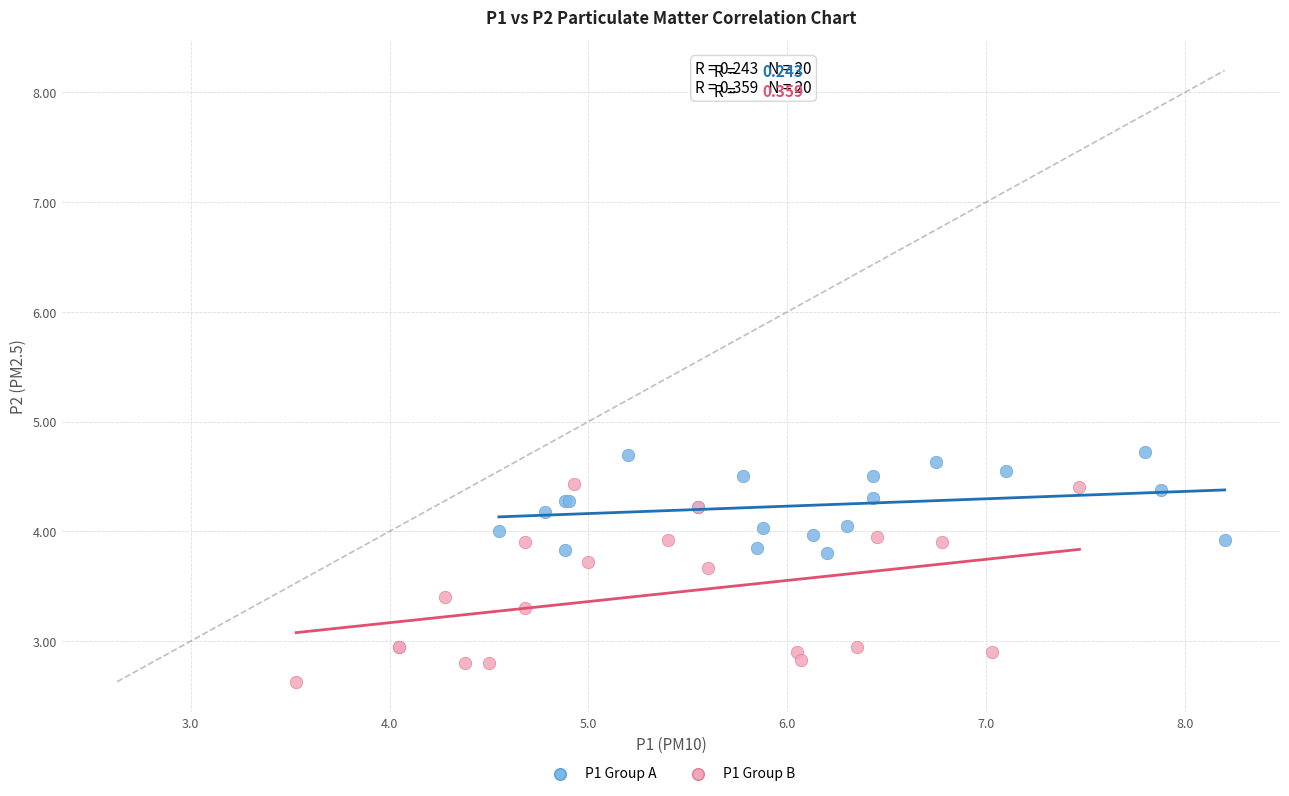

Which series contains the highest Y value?

P1 Group A